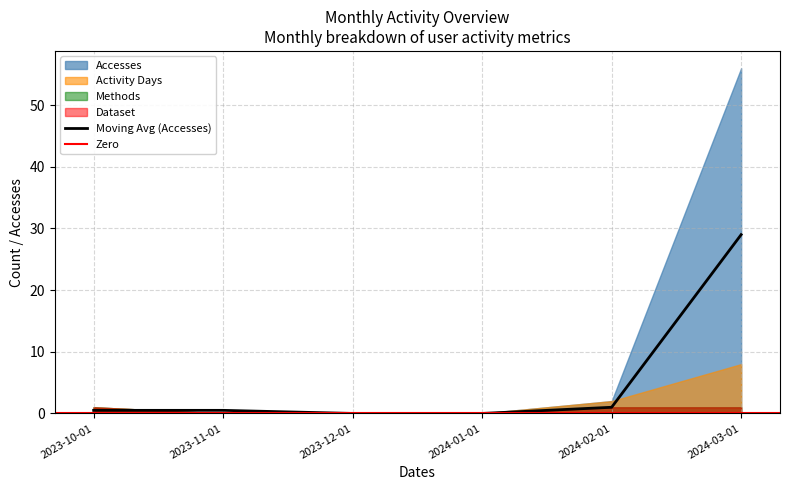

True or false: Methods has a value of 0 at 2023-11-01.

True